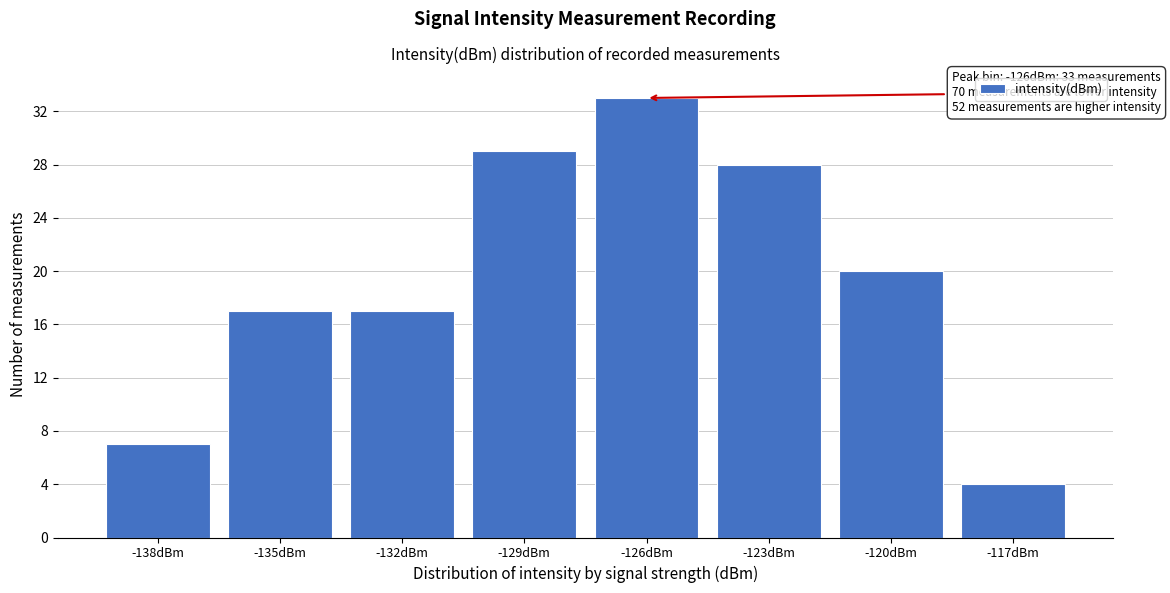

Reading left to right, list all the values displayed in this chart.

7	17	17	29	33	28	20	4